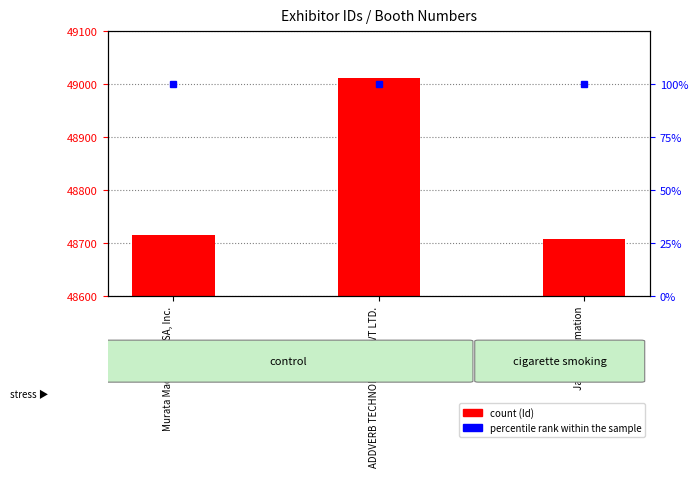

What is the difference between the values at Murata Machinery USA, Inc. and ADDVERB TECHNOLOGIES PVT LTD.?

297